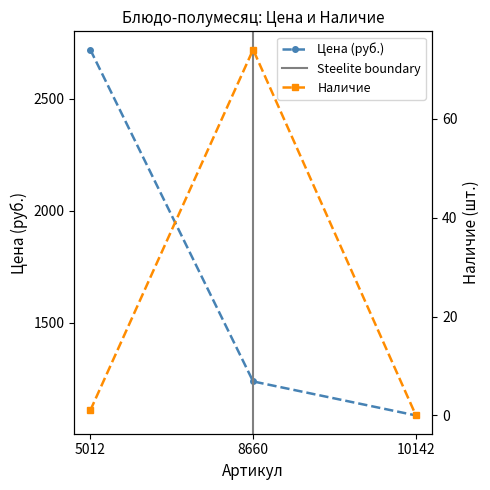

Reading left to right, transcribe all the data shown in this chart.

Цена: 2720	1237	1085
Наличие: 1	74	0